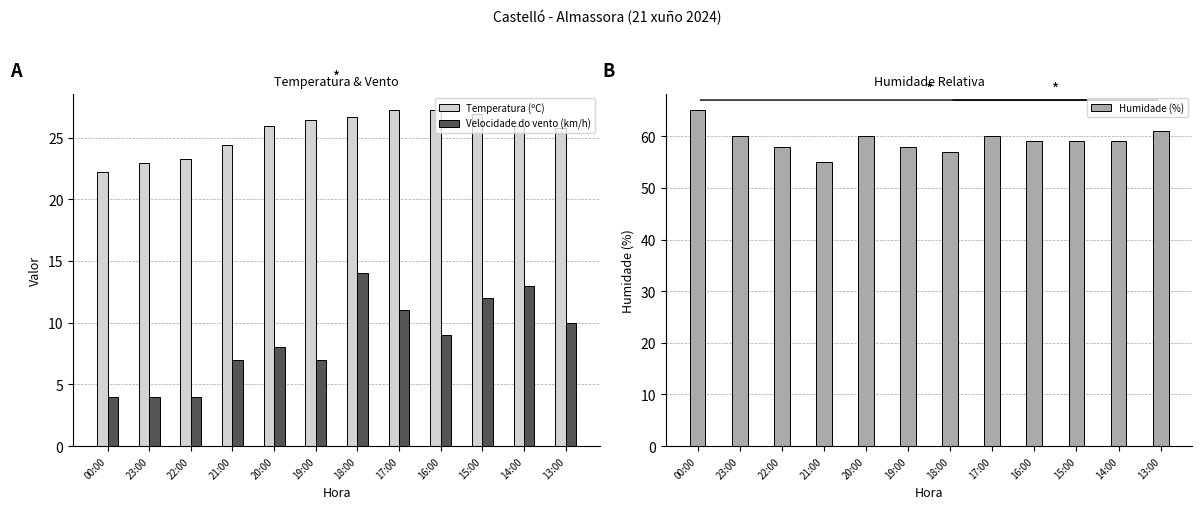

What are all the series names shown in the legend?

Temperatura (ºC), Velocidade do vento (km/h), Humidade (%)